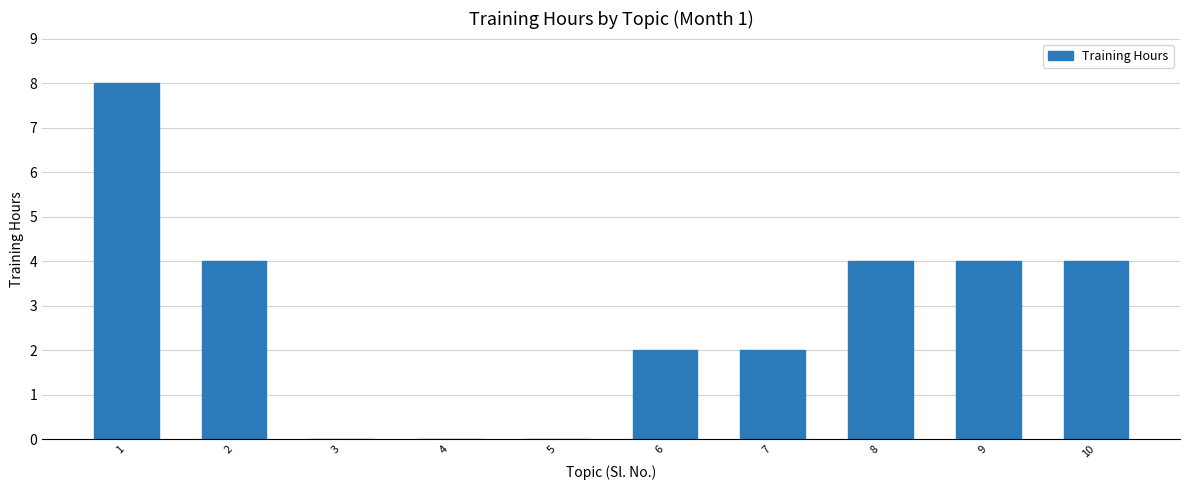

Reading right to left, list all the values displayed in this chart.

10=4	9=4	8=4	7=2	6=2	5=0	4=0	3=0	2=4	1=8